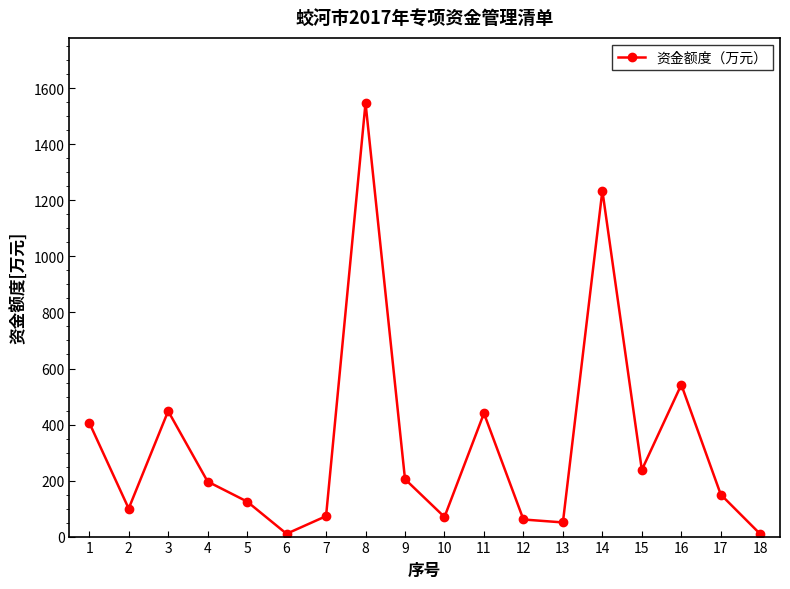

Where is the first local minimum?

2